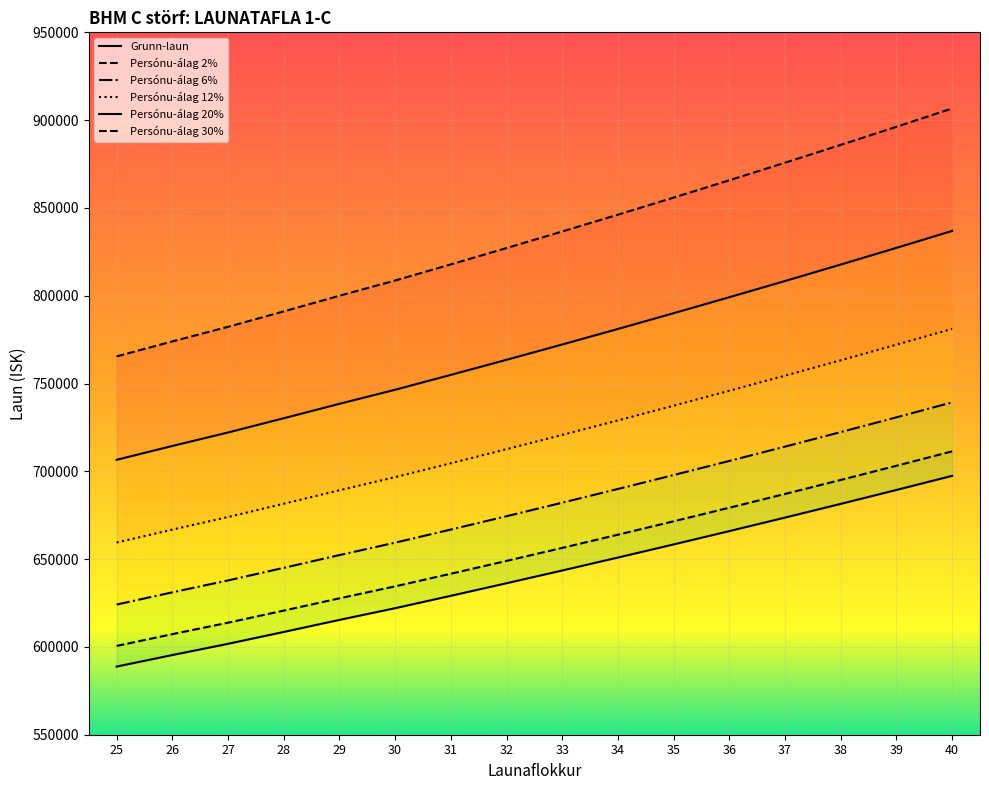

List the series in order of their peak value, highest first.

Persónu-álag 30%, Persónu-álag 20%, Persónu-álag 12%, Persónu-álag 6%, Persónu-álag 2%, Grunn-laun